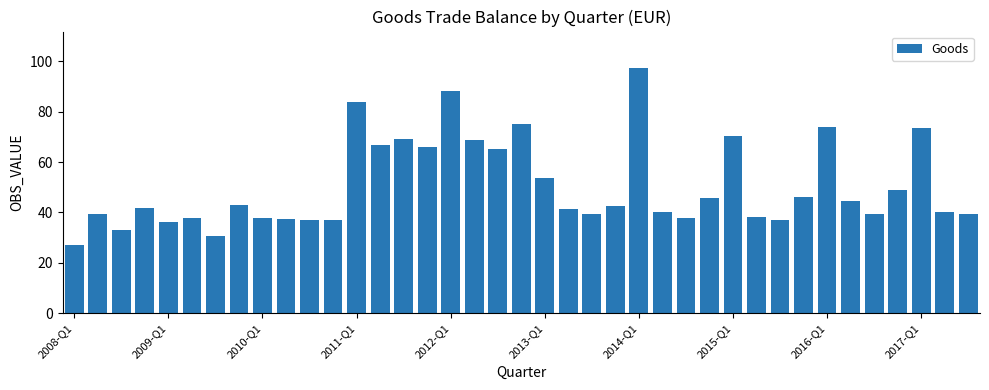

What is the difference between the maximum and second lowest values?

66.5